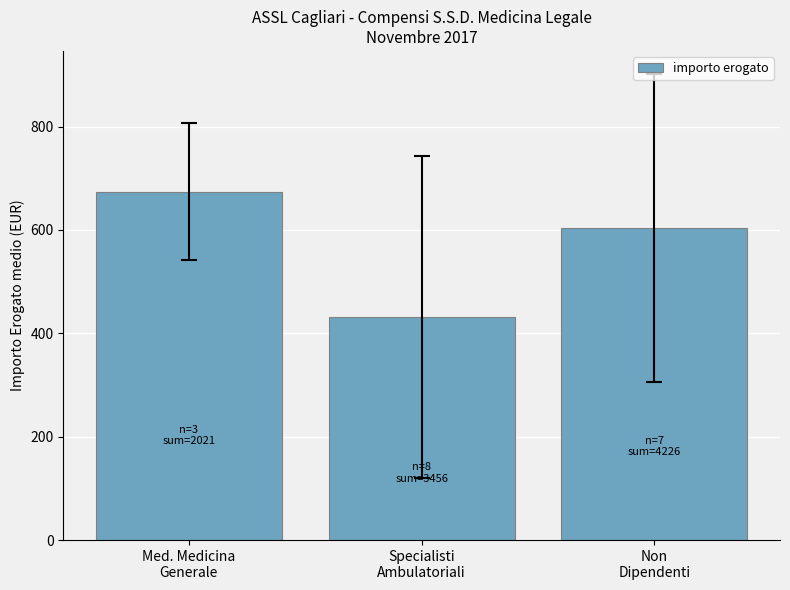

Does the chart contain any negative values?

No